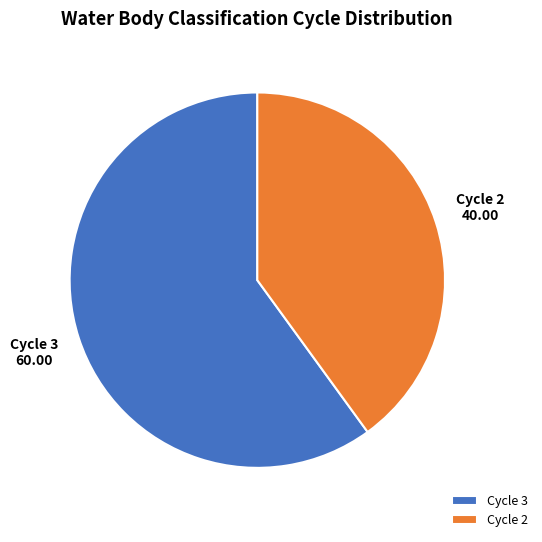

Do Cycle 2 and Cycle 3 together represent more than half of the pie?

Yes